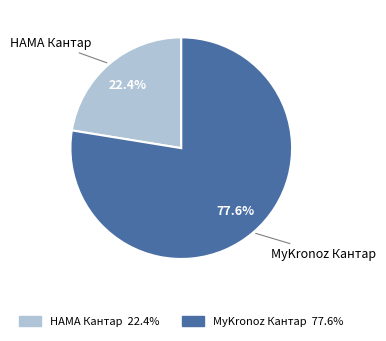

Does any single category account for the majority?

Yes